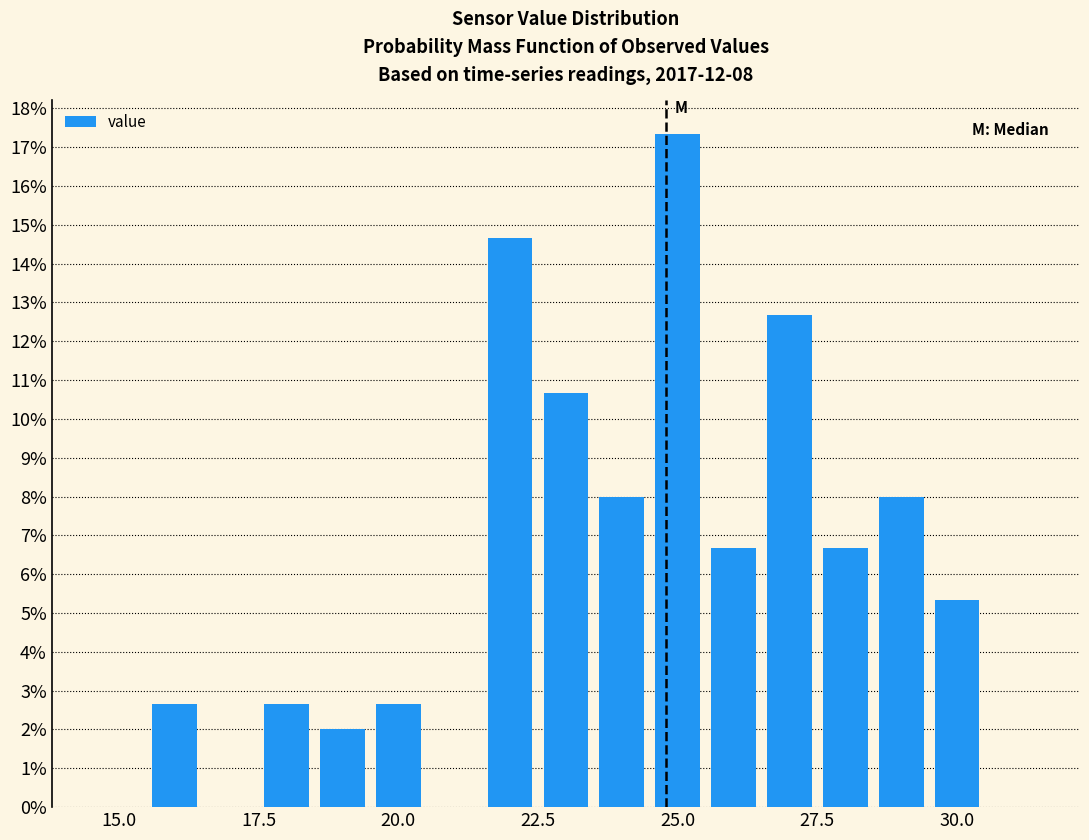

Read against the x-axis, roughly where is the centre of the tallest bar?

25.0